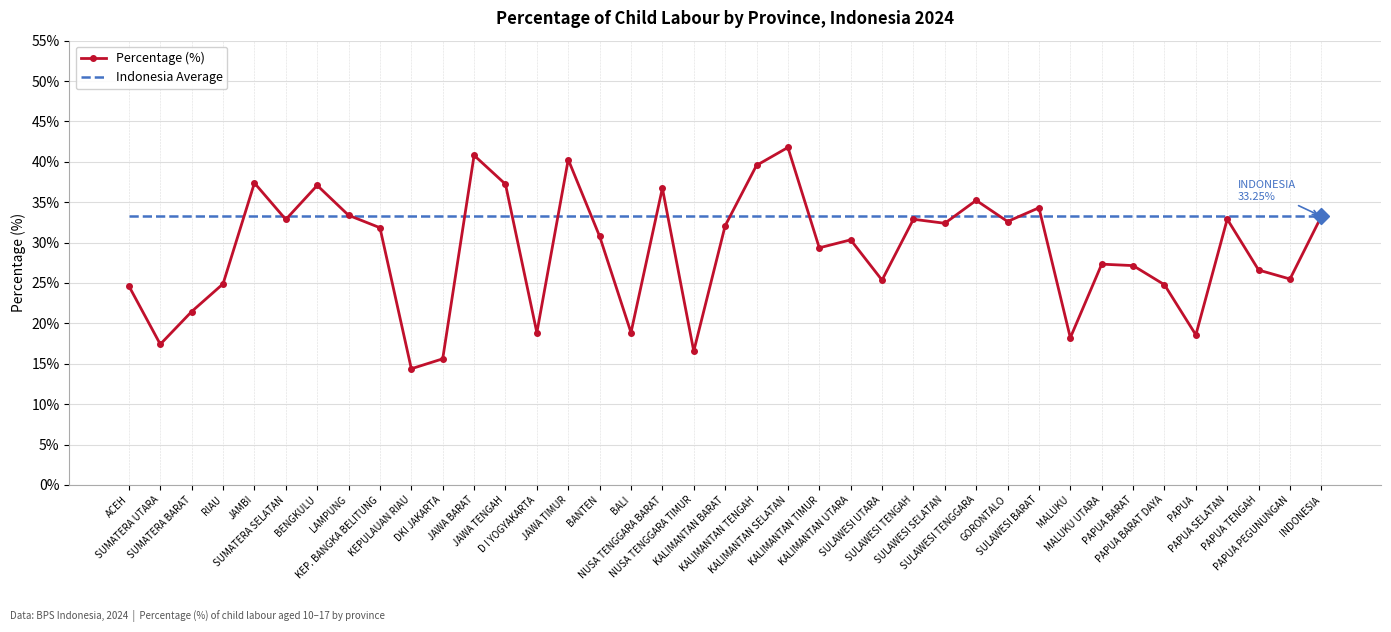

Rank the series by their average value, from highest to lowest.

Indonesia Average, Percentage (%)